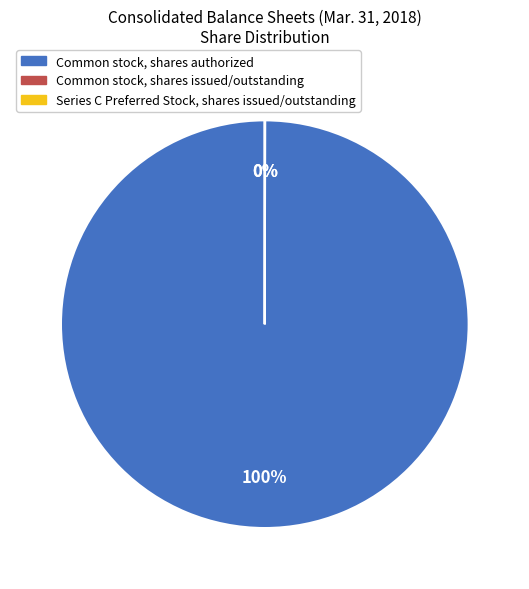

Which category has the biggest portion of the pie?

Common stock, shares authorized